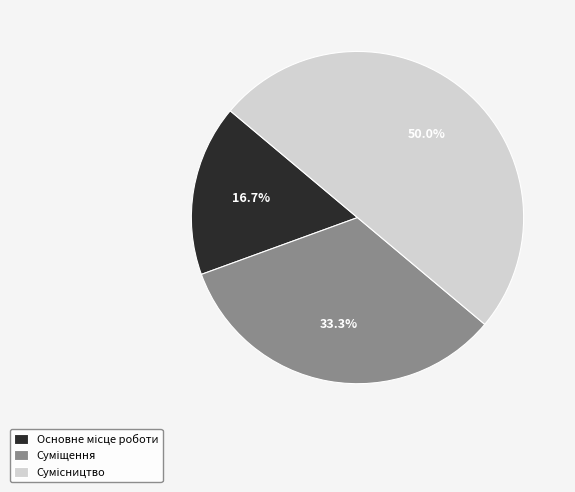

Count the number of slices in the pie.

3